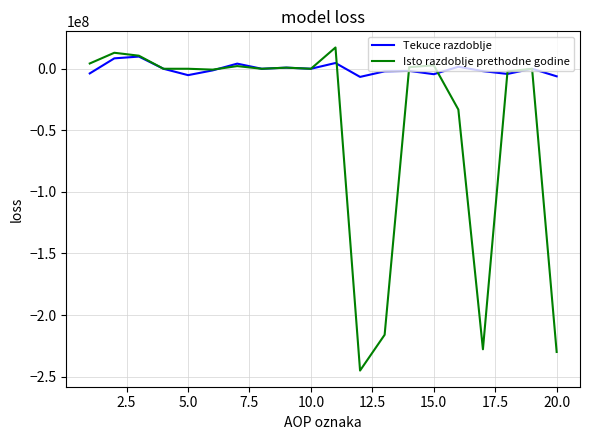

What is the lowest value of the Isto razdoblje prethodne godine series?

-245129737